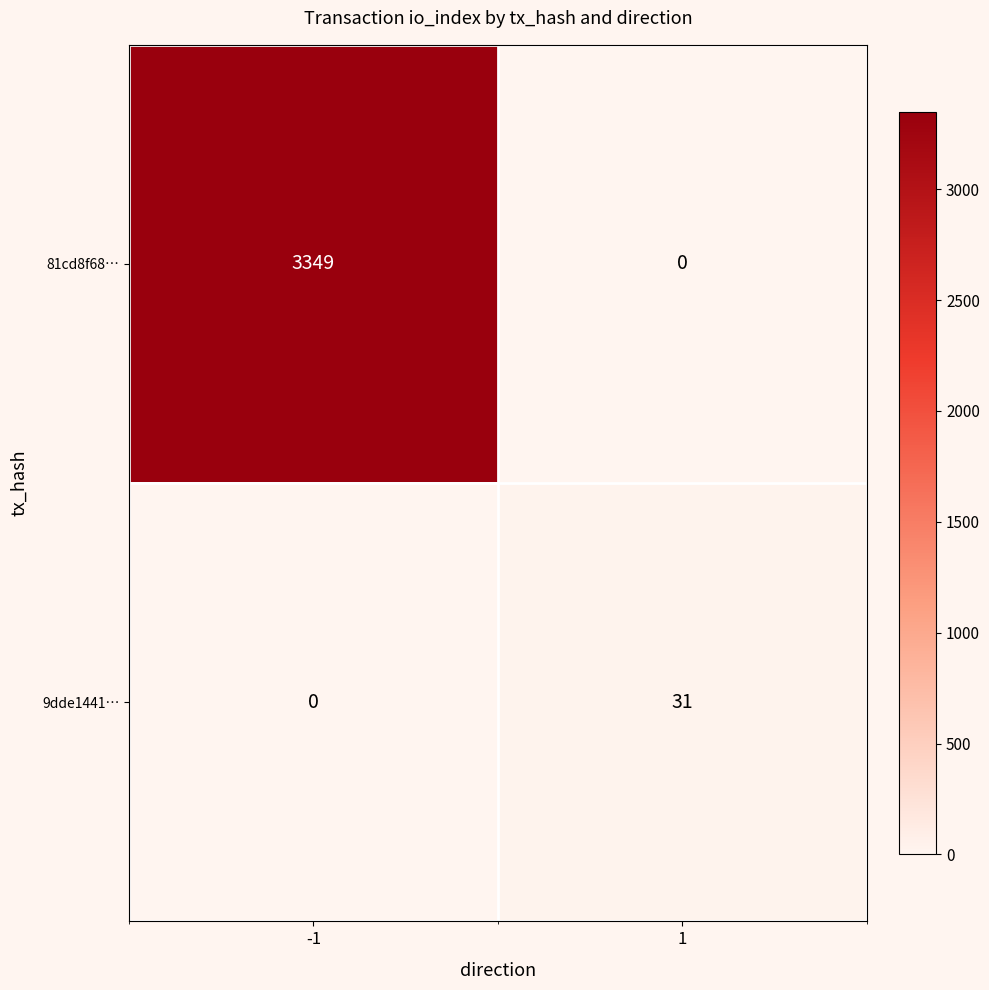

What is the difference between the highest and lowest values at -1?

3349